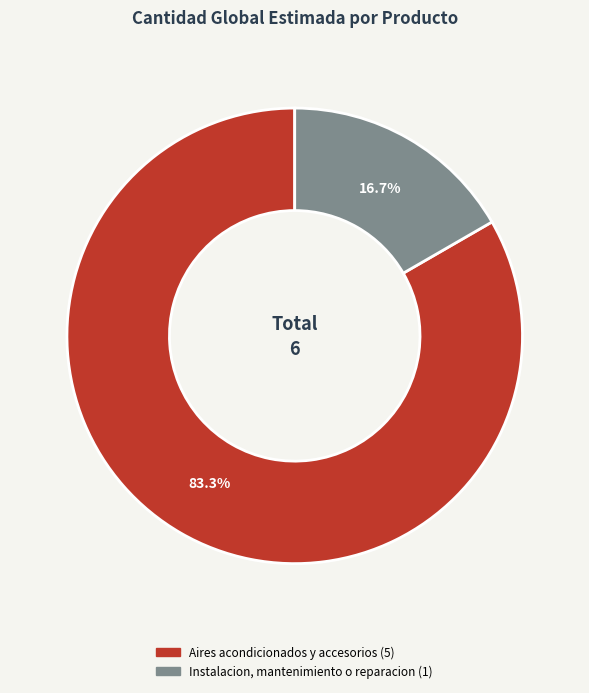

Which has a higher value, Aires acondicionados y accesorios or Instalacion, mantenimiento o reparacion?

Aires acondicionados y accesorios